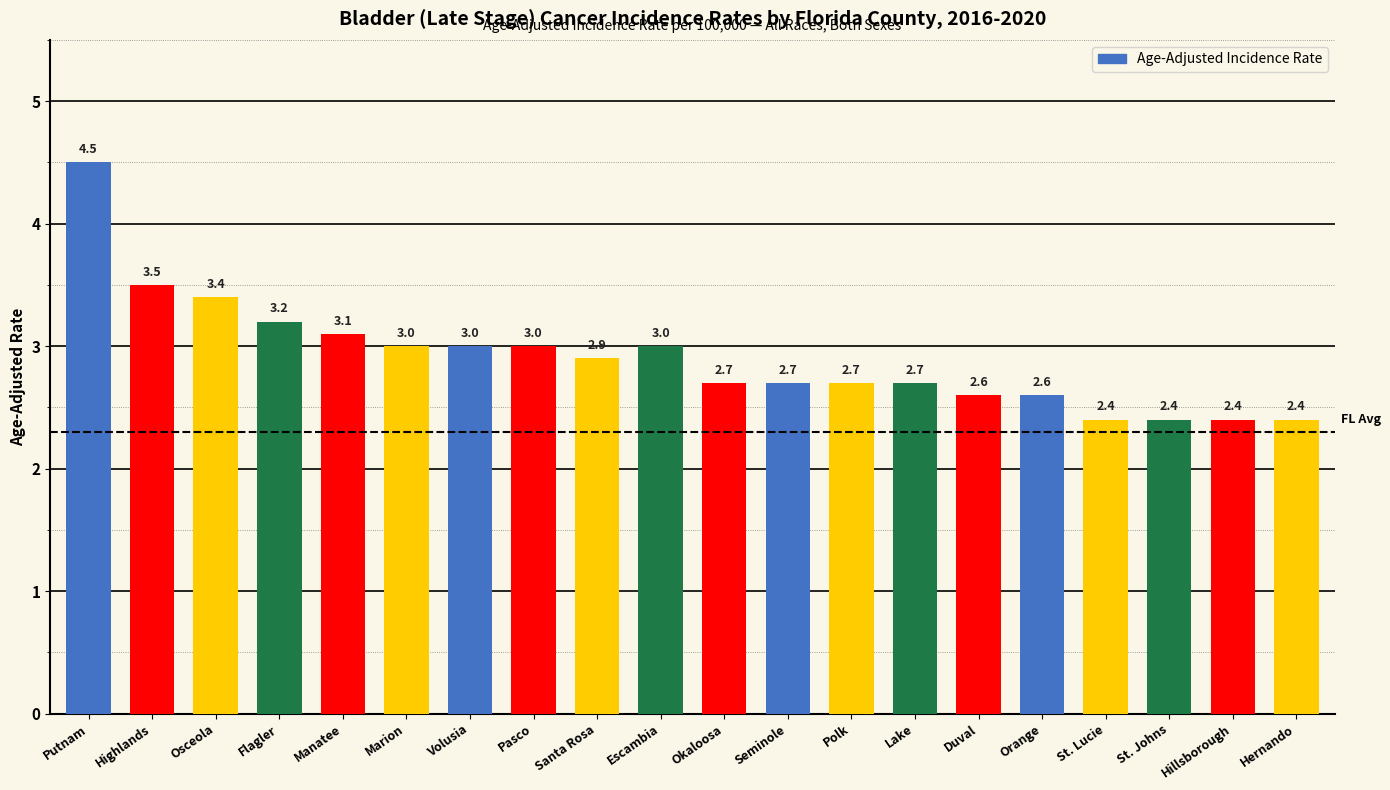

Reading right to left, transcribe all the data shown in this chart.

Hernando=2.4	Hillsborough=2.4	St. Johns=2.4	St. Lucie=2.4	Orange=2.6	Duval=2.6	Lake=2.7	Polk=2.7	Seminole=2.7	Okaloosa=2.7	Escambia=3.0	Santa Rosa=2.9	Pasco=3.0	Volusia=3.0	Marion=3.0	Manatee=3.1	Flagler=3.2	Osceola=3.4	Highlands=3.5	Putnam=4.5